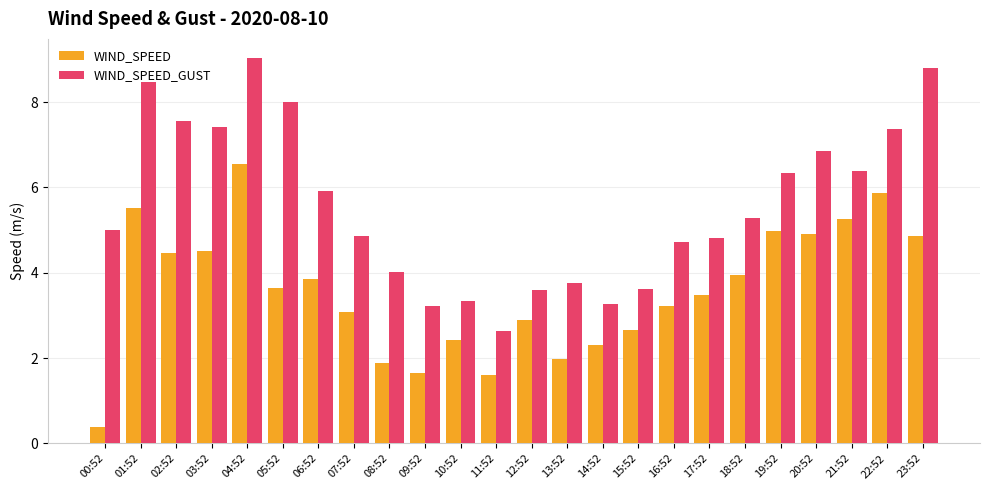

What value does the WIND_SPEED series have at 03:52?

4.5